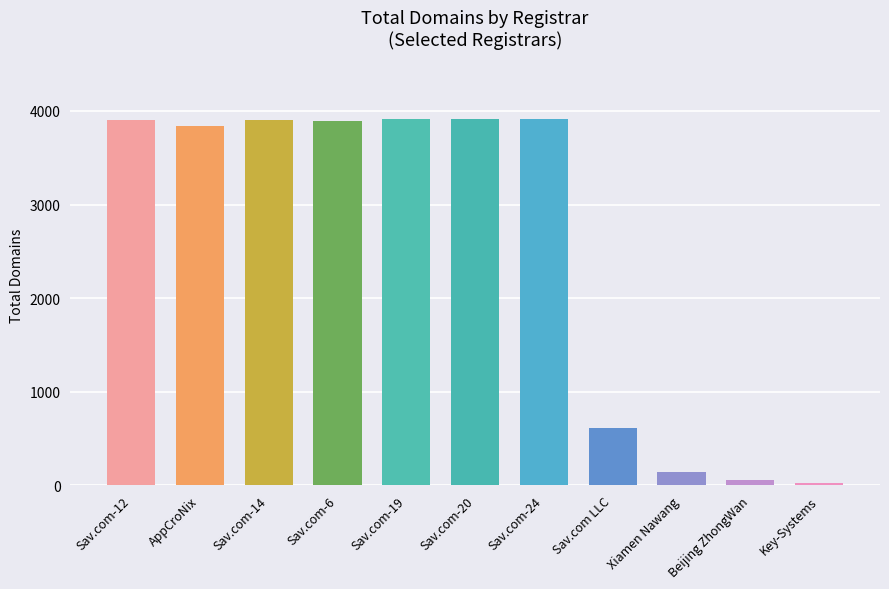

What is the difference between the second highest and minimum values?

3885